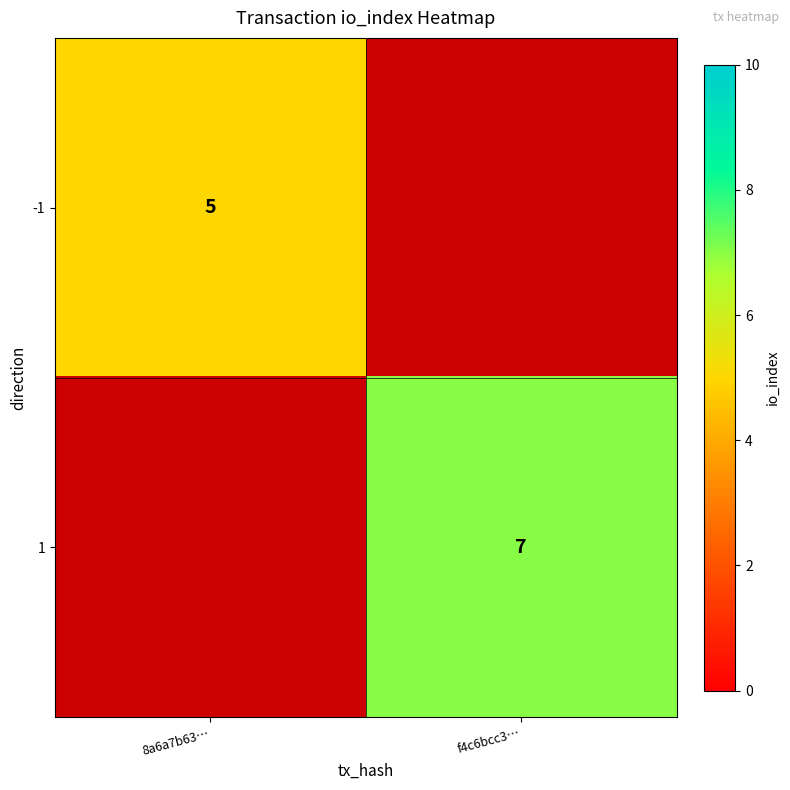

How many categories are shown in the chart?

2